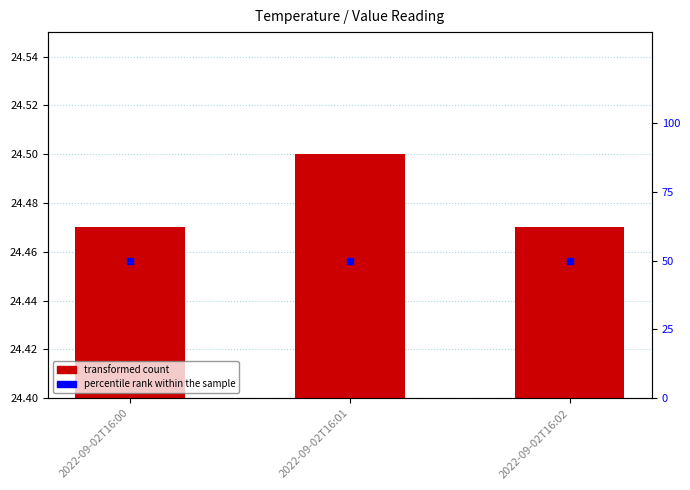

At how many categories does at least one series exceed 37?

3